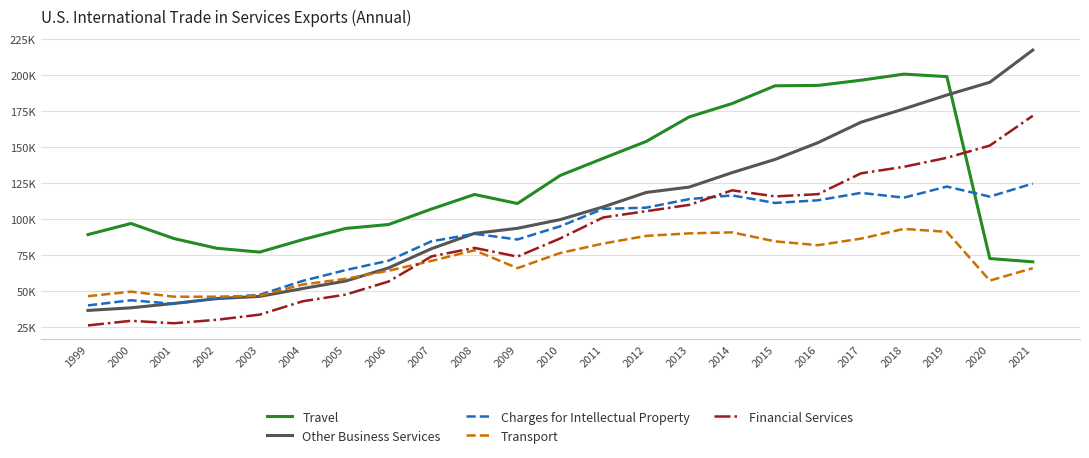

Does the chart display data point markers on the line(s)?

No